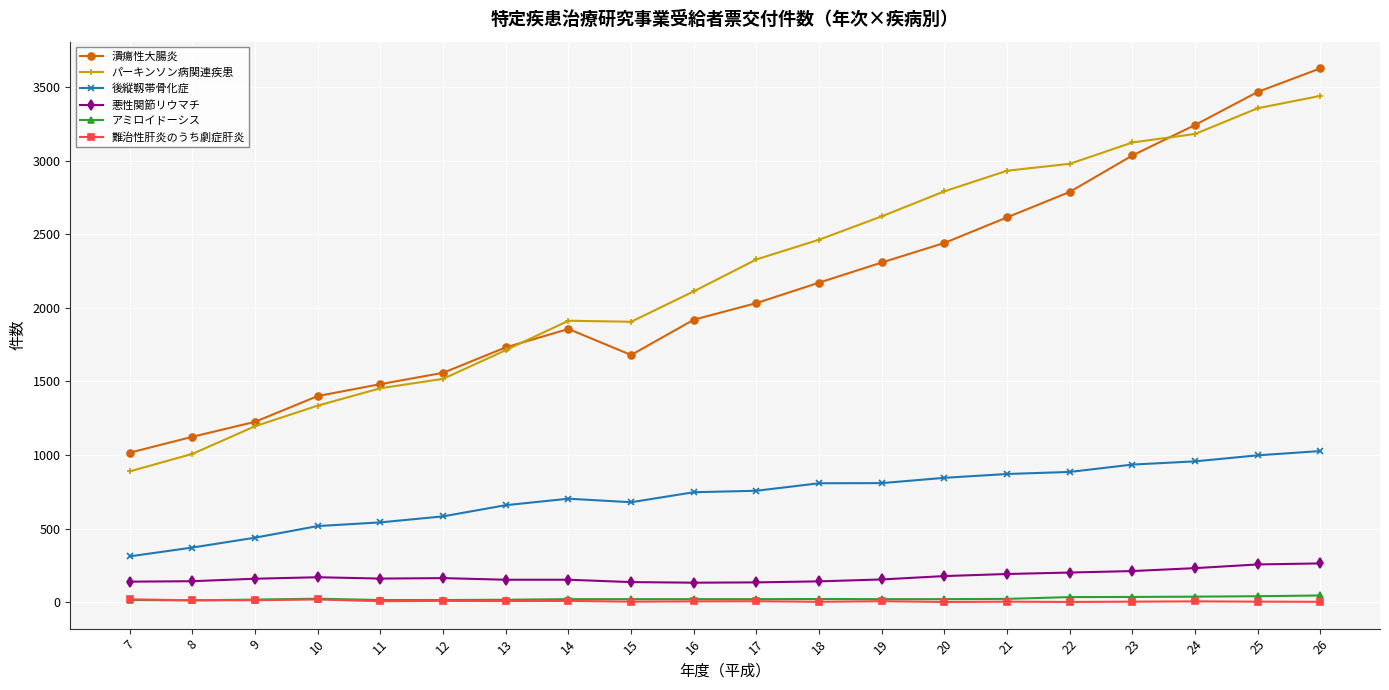

At which category is the sum across all series the highest?

26